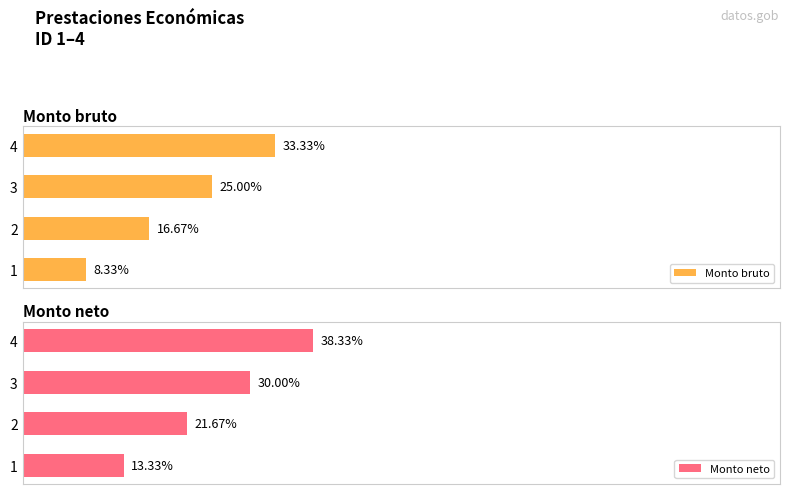

List the labels in order of Monto bruto value, largest first.

4, 3, 2, 1